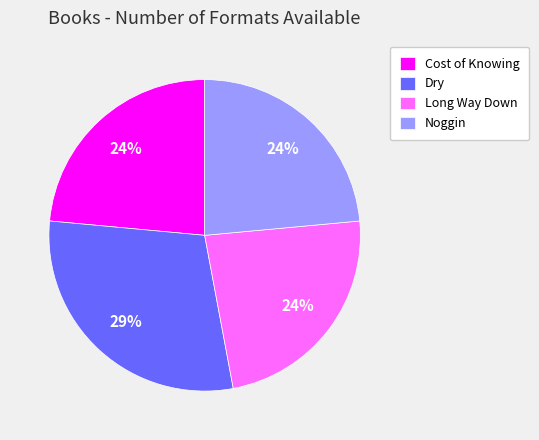

To the nearest percent, what is the average slice percentage?

25%